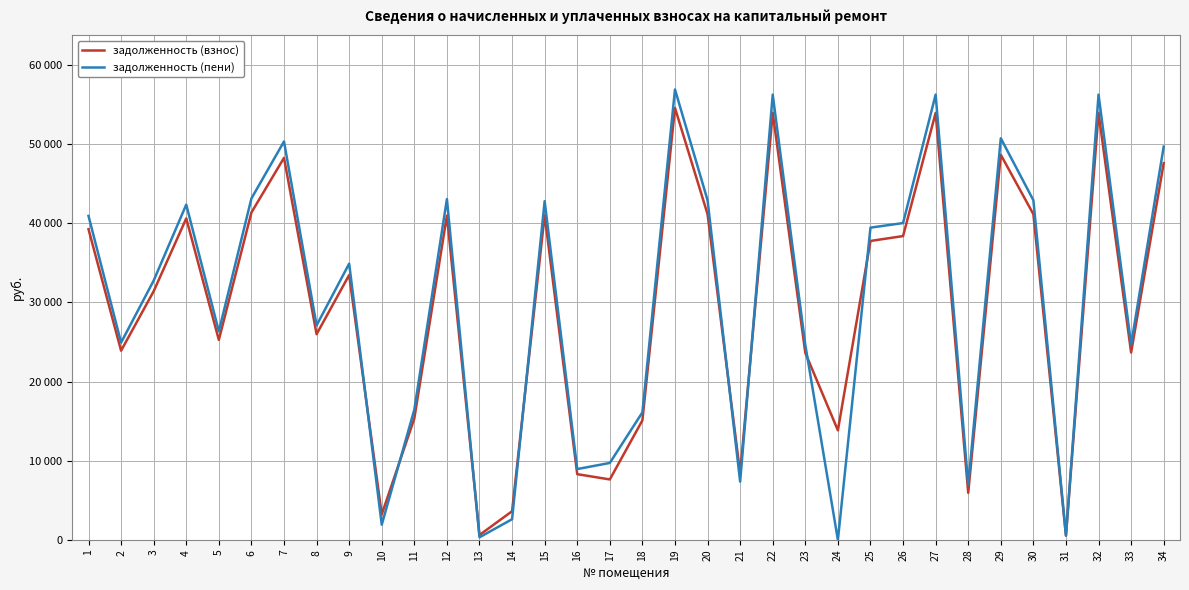

What is the value of the задолженность (взнос) point at the 14th from the left?

3630.5